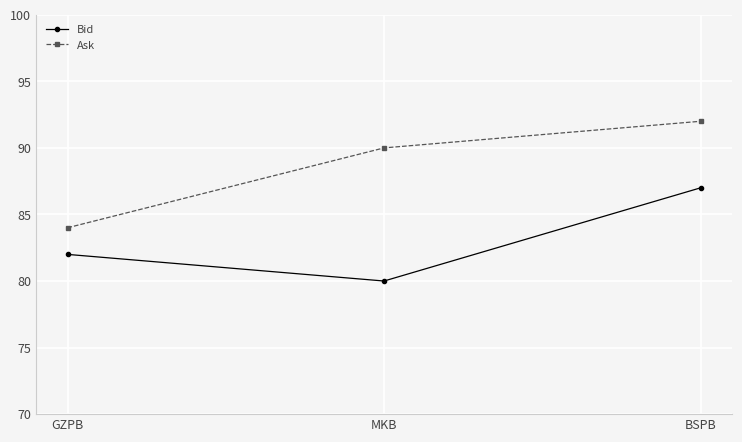

What is the difference between the Bid values at BSPB and GZPB?

5